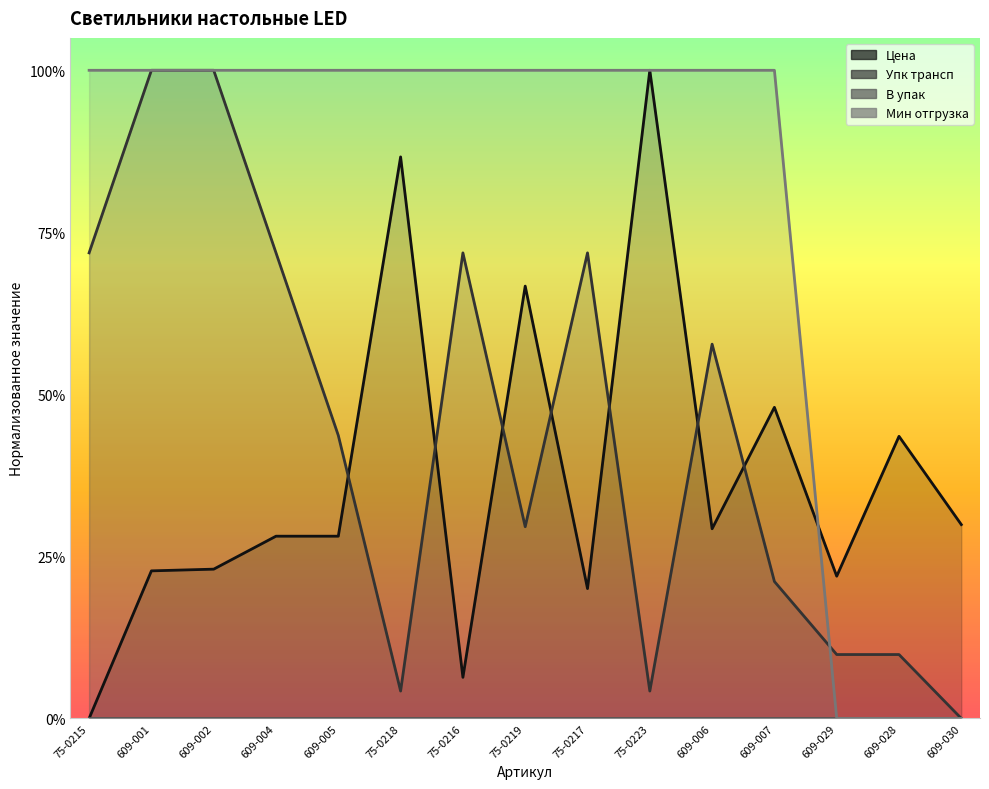

Between 609-005 and 609-028, which series saw the biggest shift?

Мин отгрузка